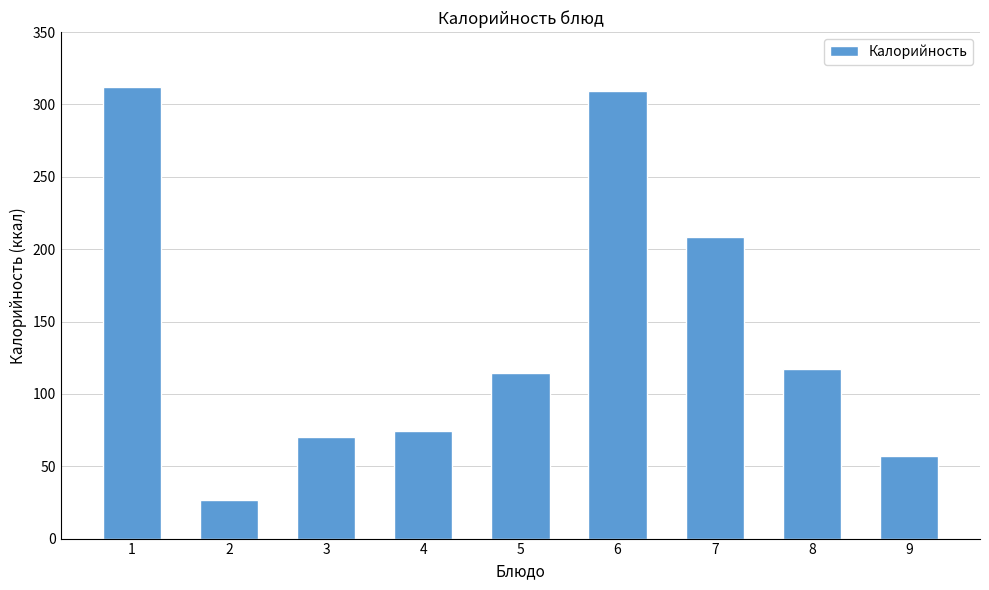

What is the value of the 5th bar from the left?

114.3